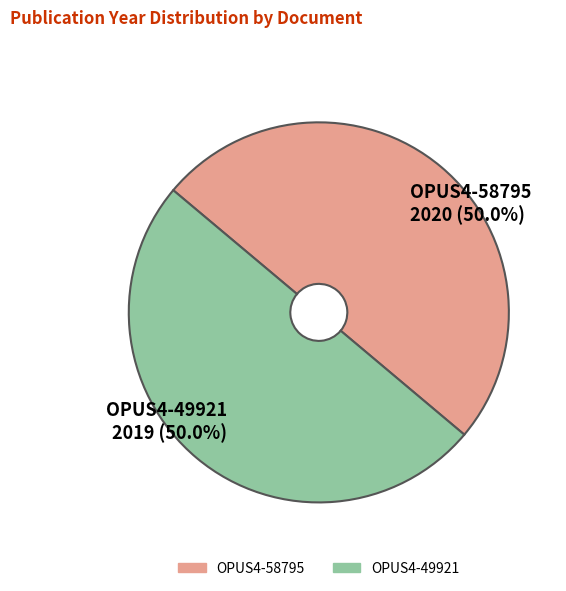

To the nearest percent, what percentage of the pie is OPUS4-49921?

50%